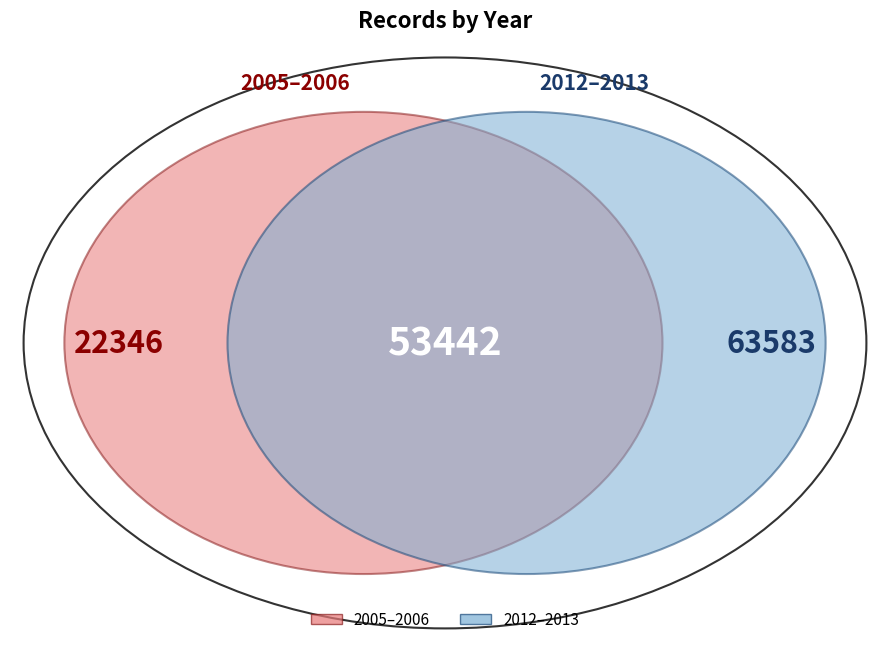

Which slice is the largest?

2013